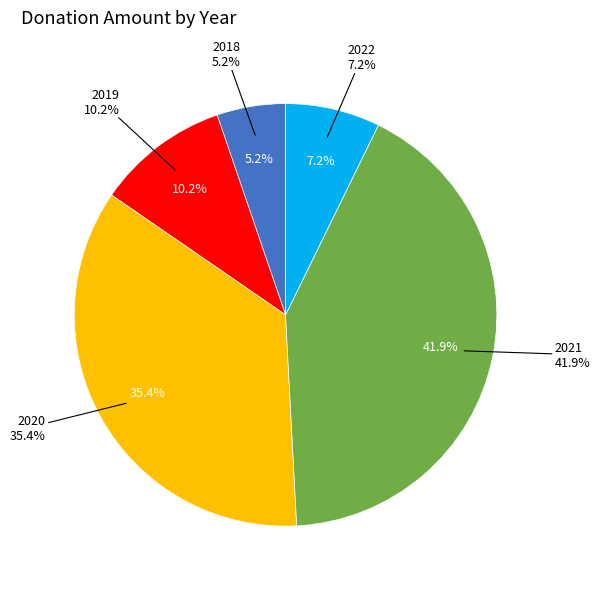

To the nearest percent, what is the difference between the 2018 and 2021 slice percentages?

37%